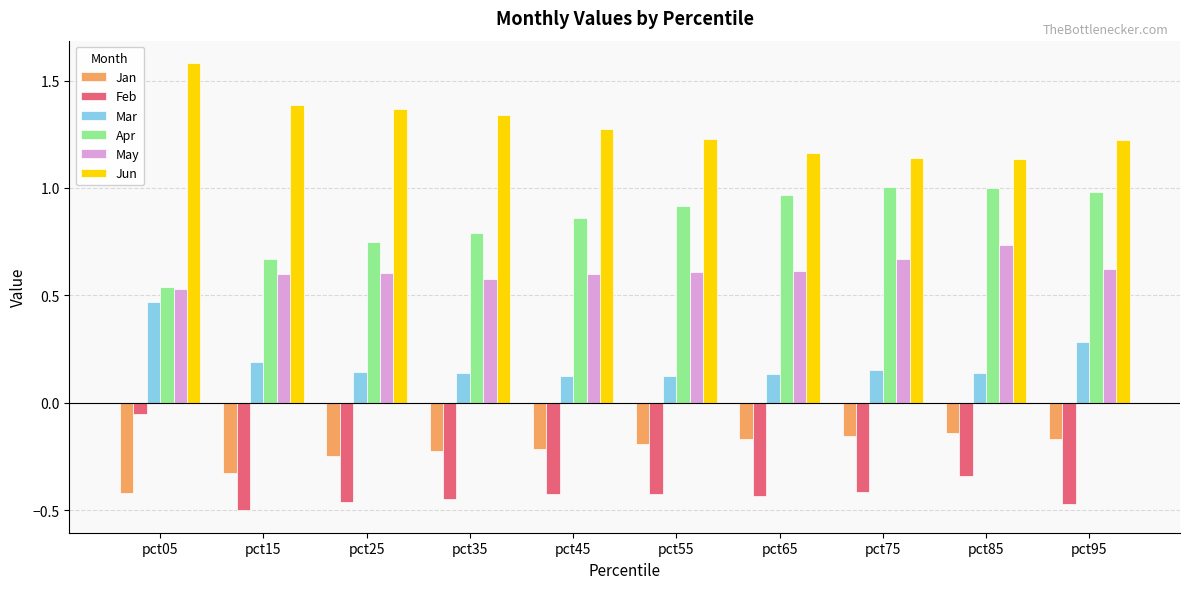

List the series in order of their peak value, highest first.

Jun, Apr, May, Mar, Feb, Jan